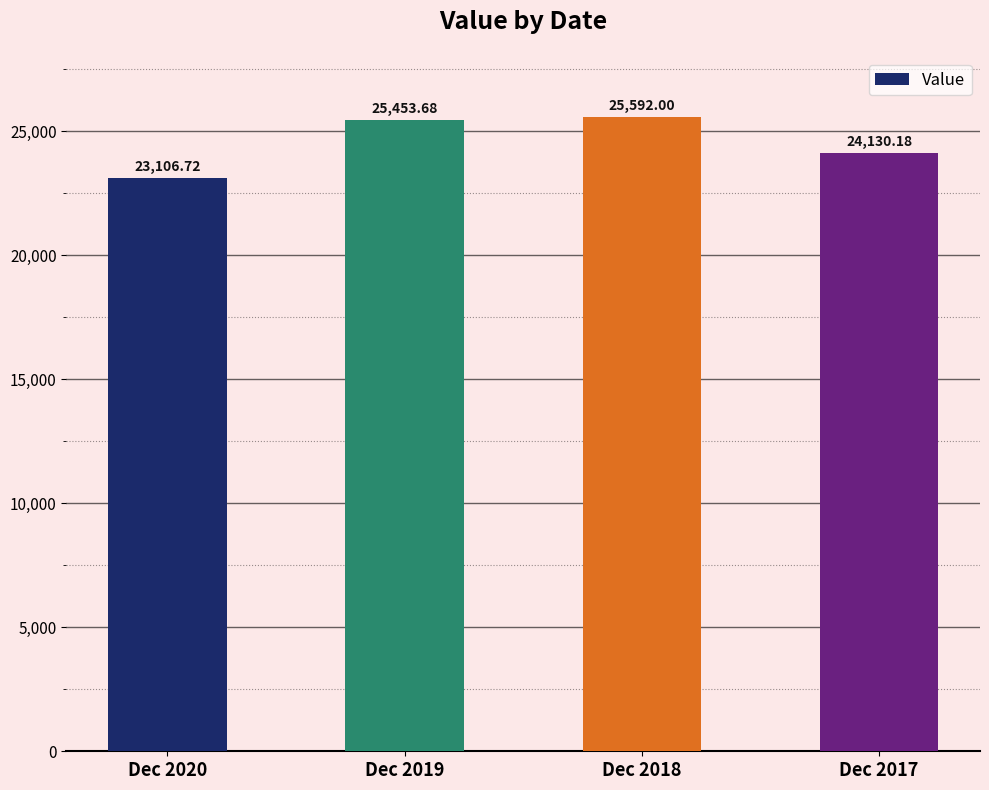

What is the approximate value at Dec 2020?

23106.7